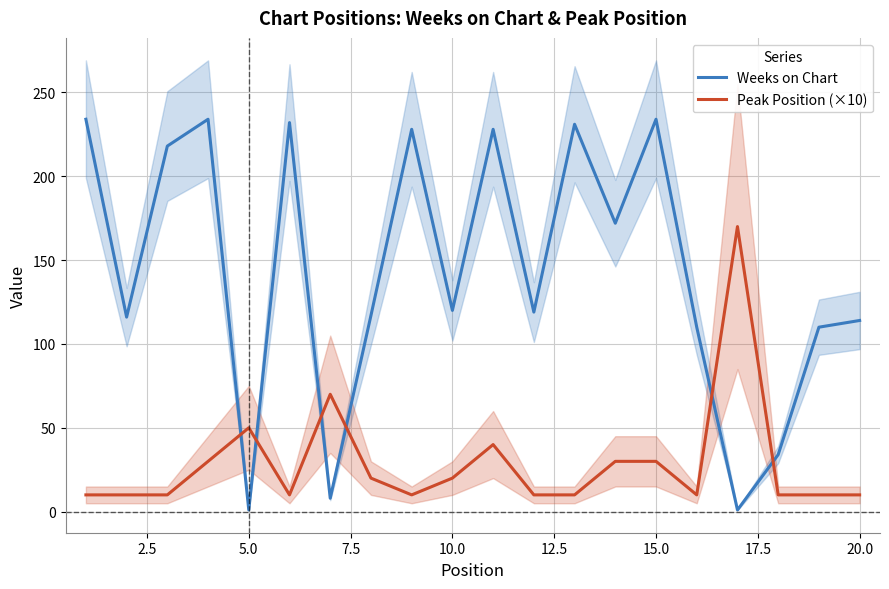

Between 5.0 and 7.5, which is larger?

7.5